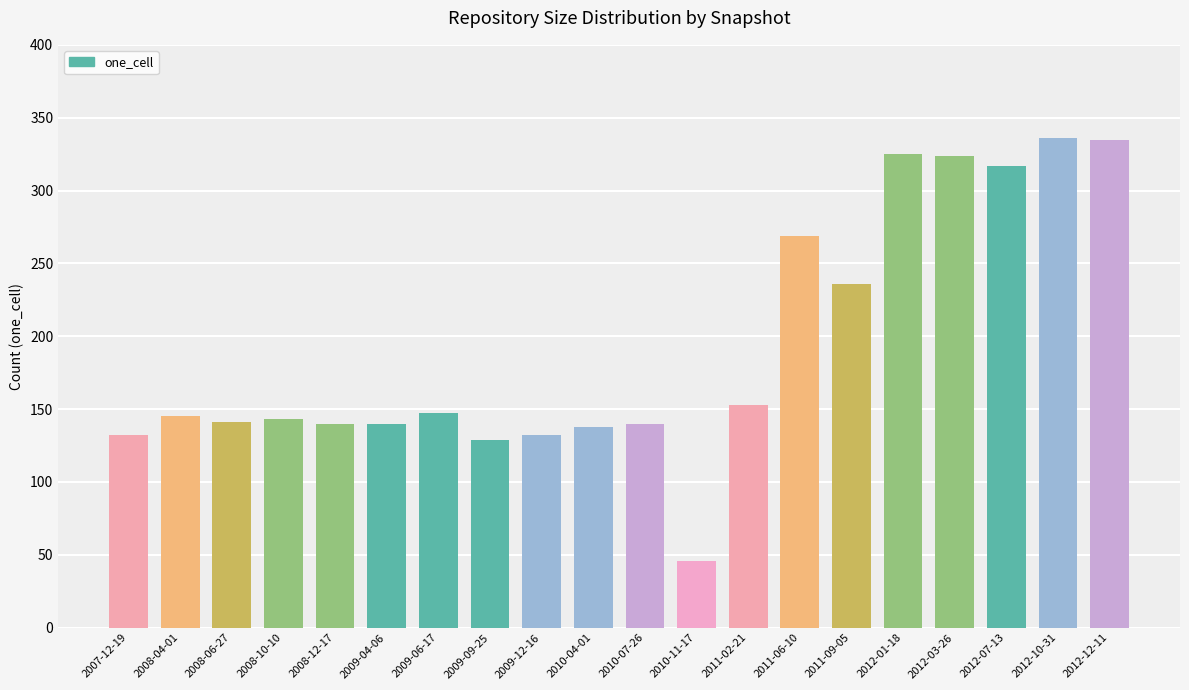

Is it true that the value at 2012-07-13 is 222?

False